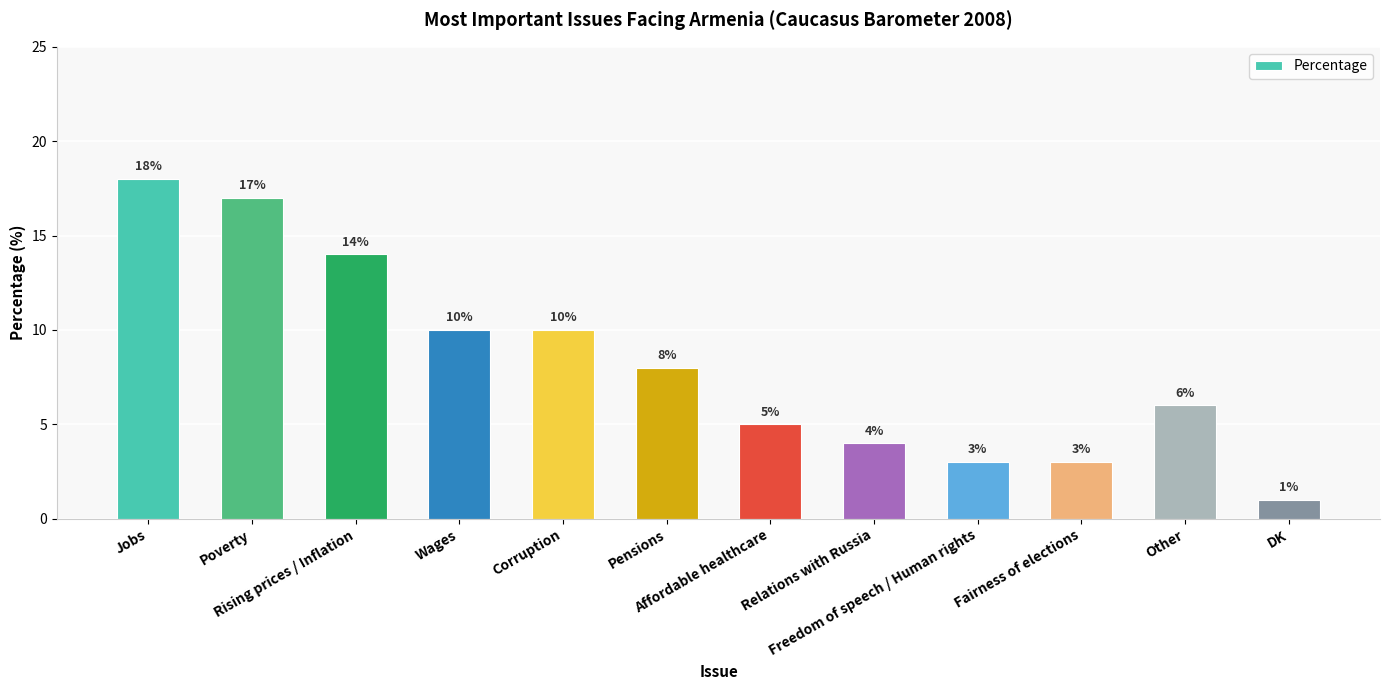

Where does the data first go above 8?

Jobs